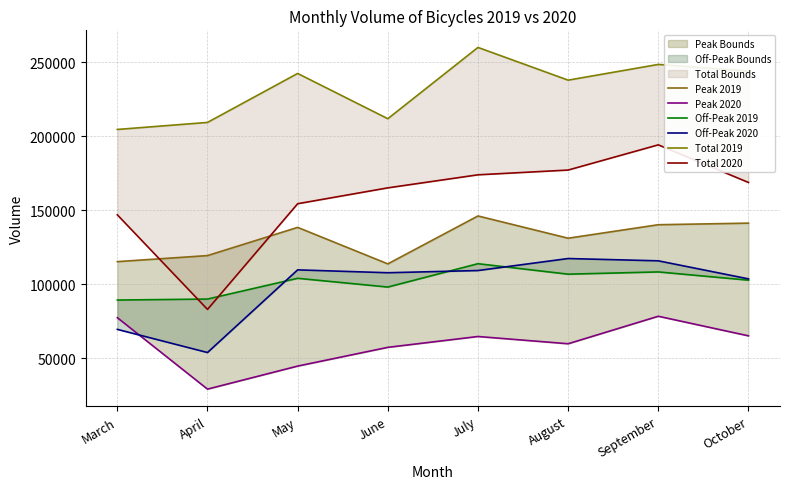

What is the difference between the second highest and second lowest values in the Off-Peak 2020 series?

46334